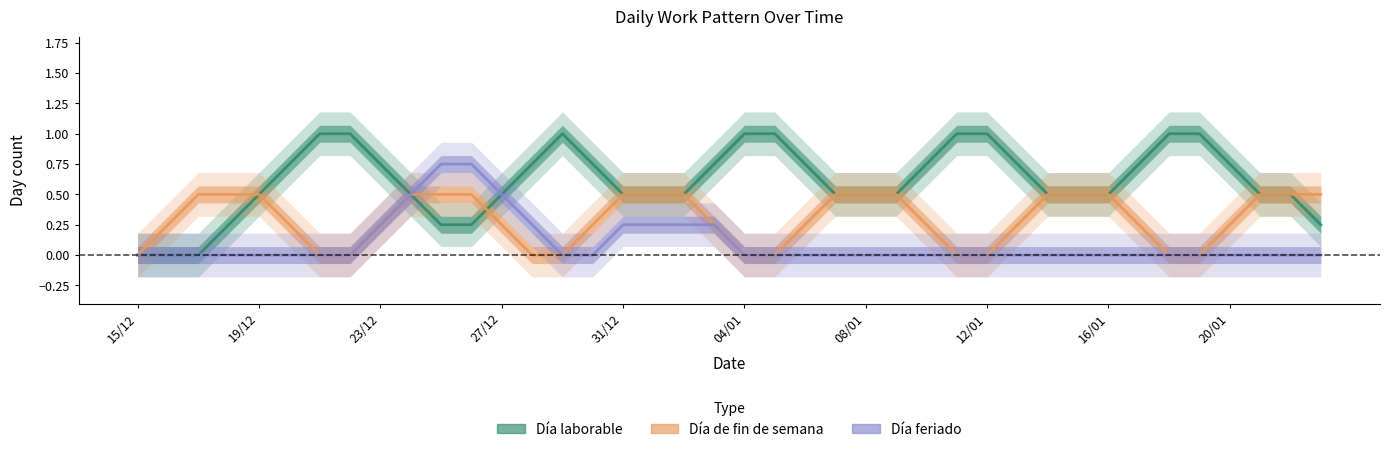

What is the label of the 4th point from the left?

27/12